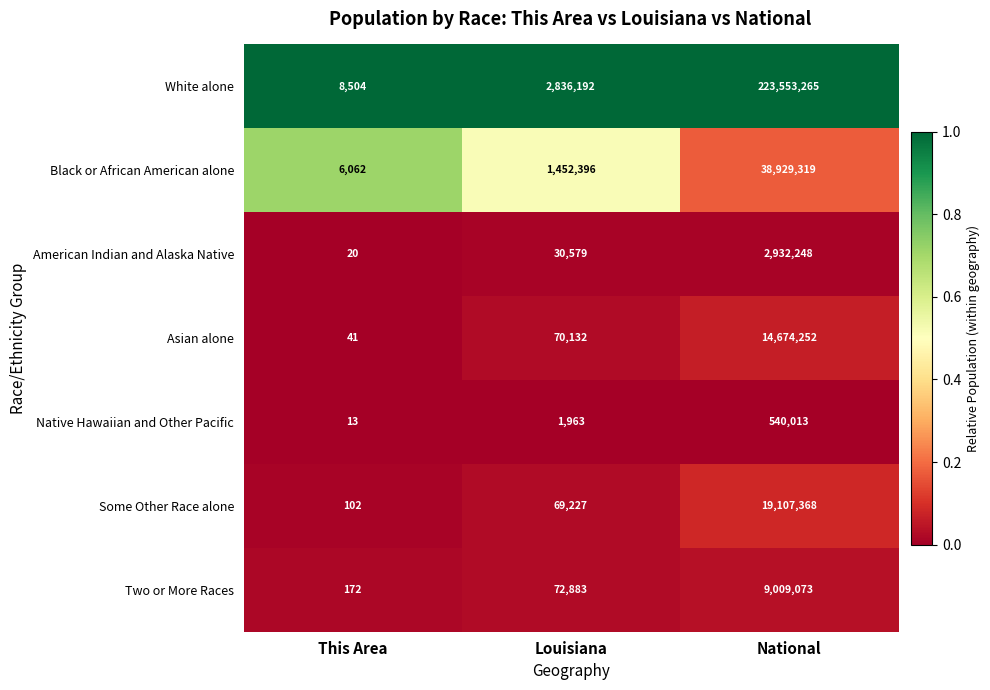

Which series changed the most between Louisiana and National?

White alone